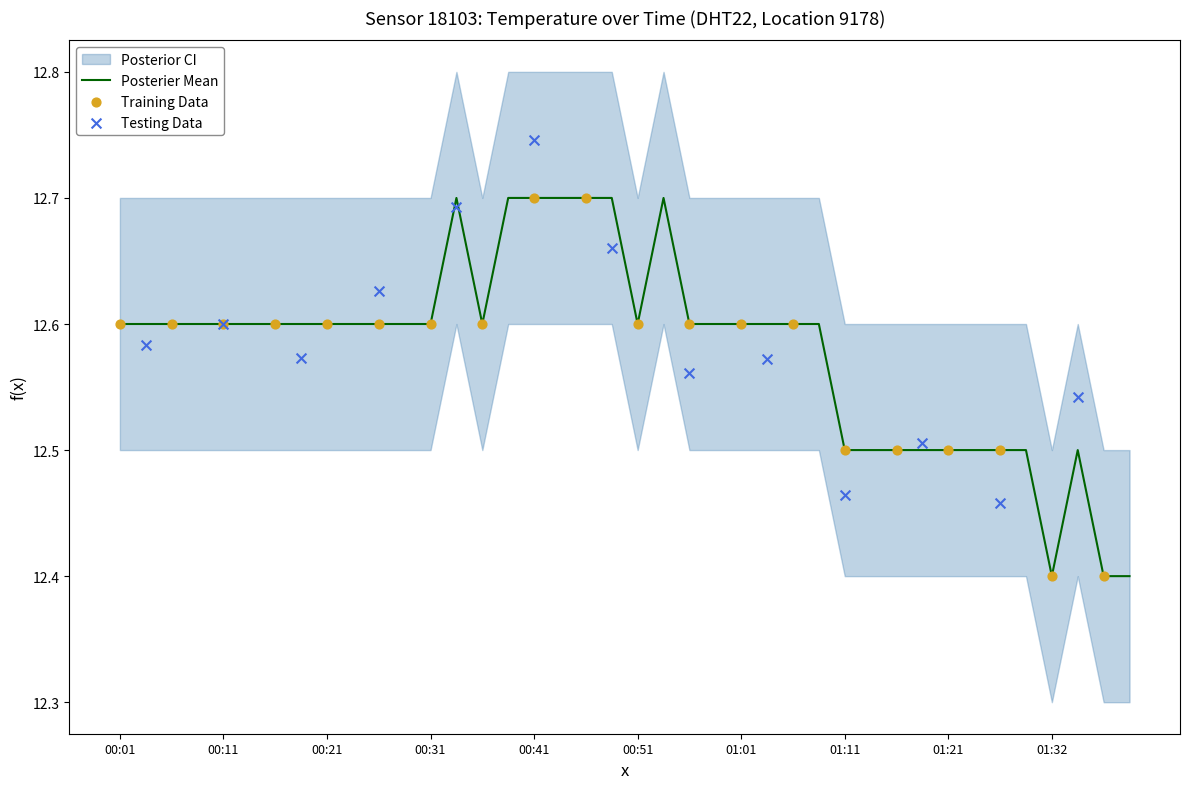

What is the change in value from 00:19 to 01:16?

-0.1